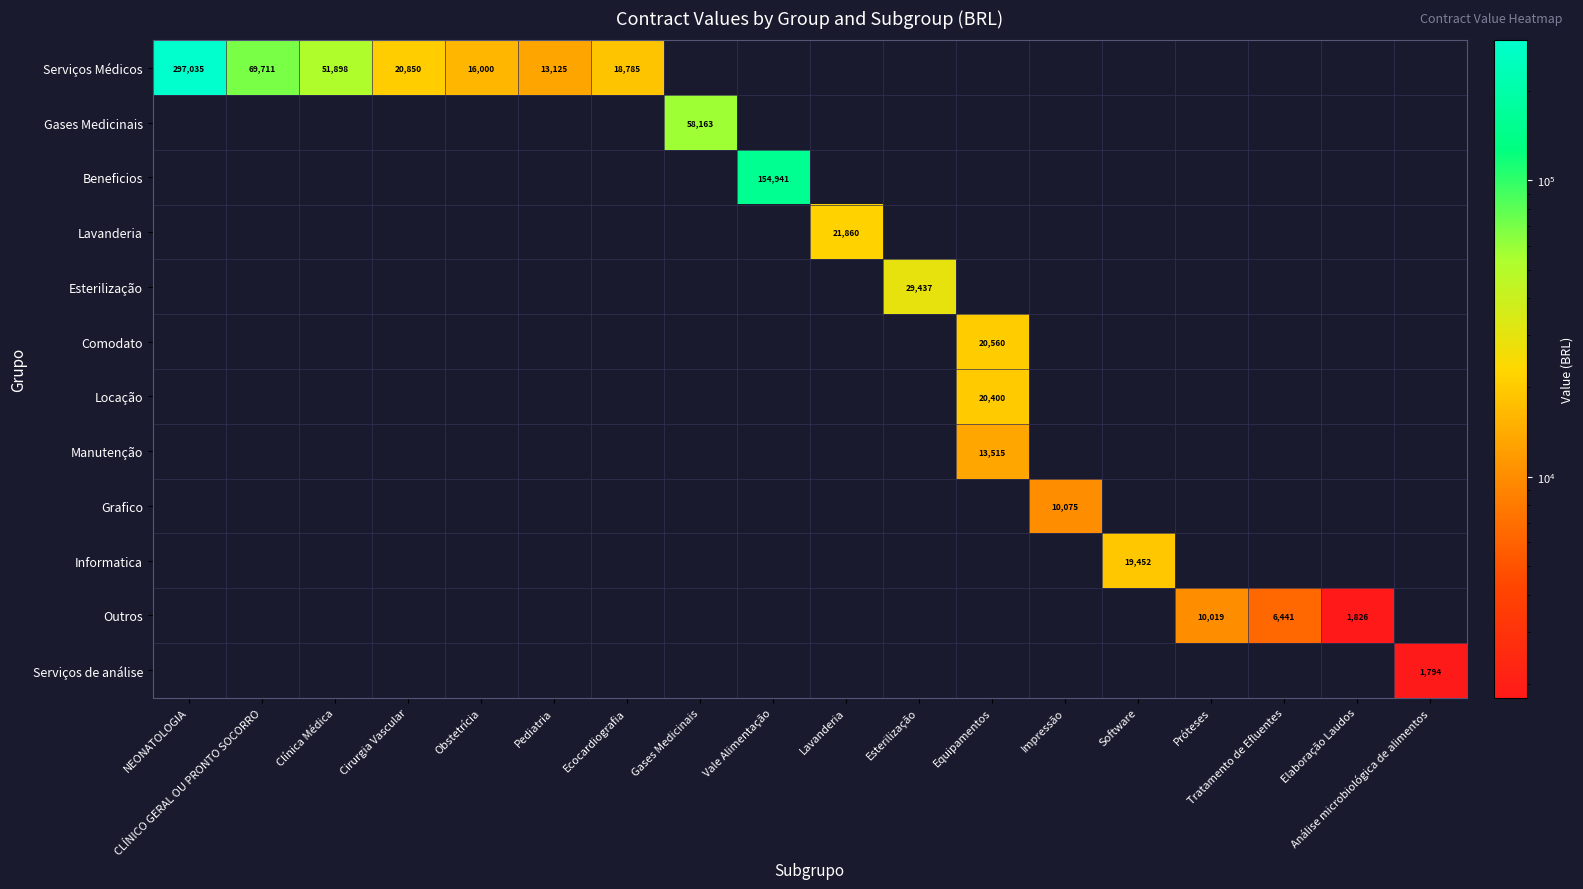

True or false: Serviços Médicos has a value of 26227 at Ecocardiografia.

False